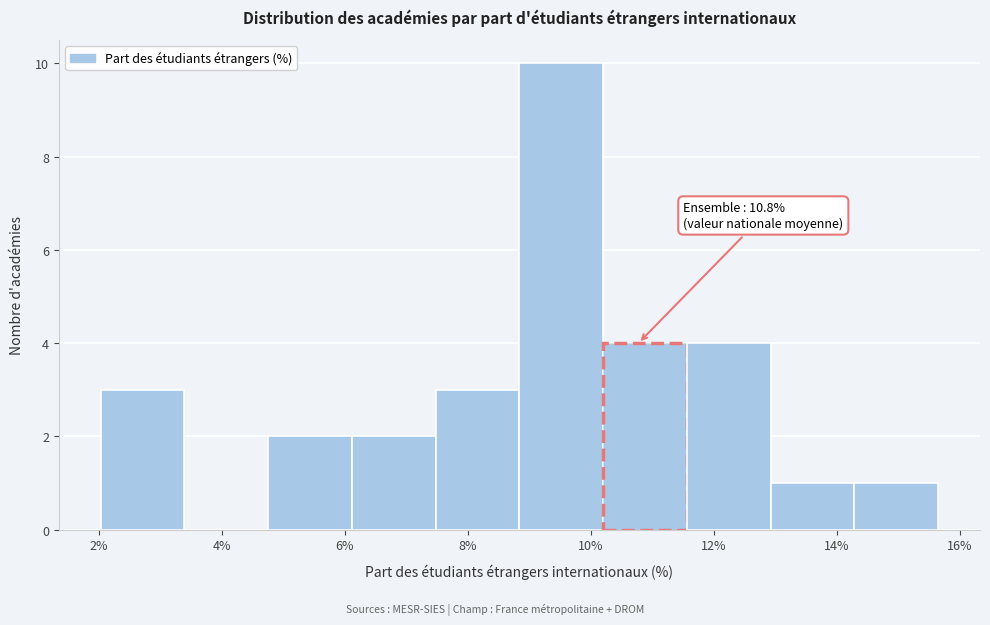

Over which range of the x-axis is the bar tallest?

8.8 to 10.2